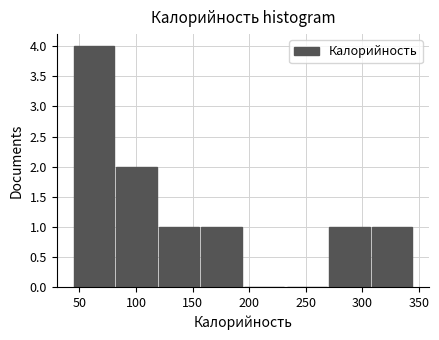

Reading left to right, list every bar in this chart as the range it spans on the x-axis followed by its height. Neither the bar edges nor the heights are printed on the chart, so give them approximately, as read against the axes.

45 to 80: 4
80 to 120: 2
120 to 160: 1
160 to 195: 1
195 to 235: 0
235 to 270: 0
270 to 310: 1
310 to 345: 1